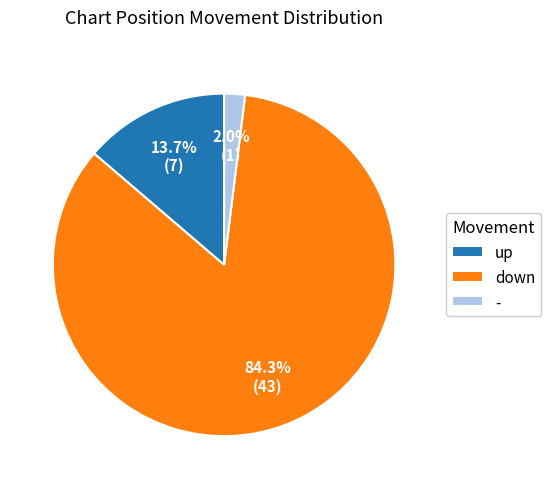

Rank the categories by value from lowest to highest.

-, up, down